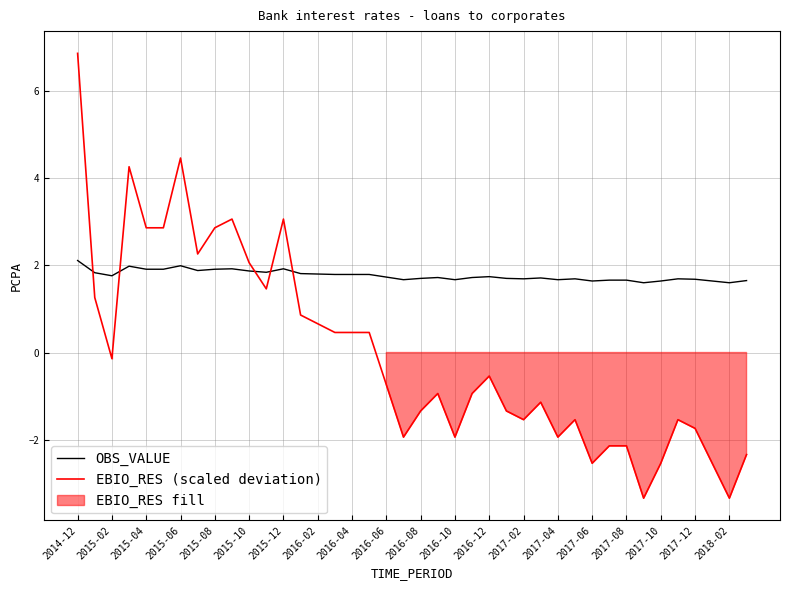

Where is OBS_VALUE nearest to the value 1?

33